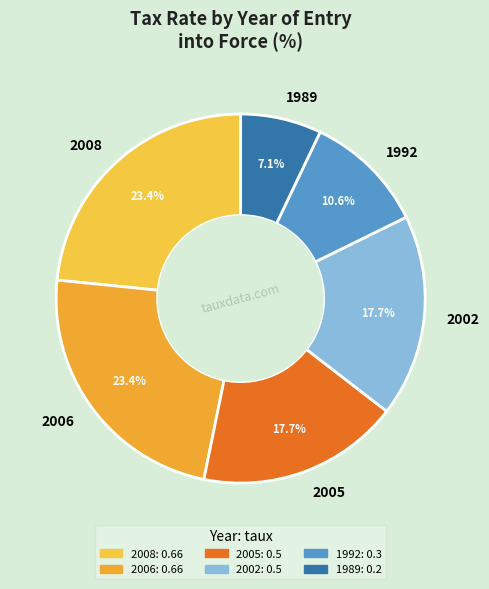

Which slice is the smallest?

1989